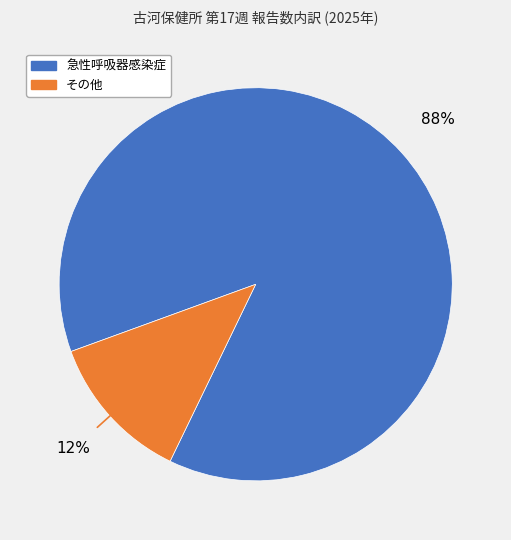

To the nearest percent, what is the average slice percentage?

50%